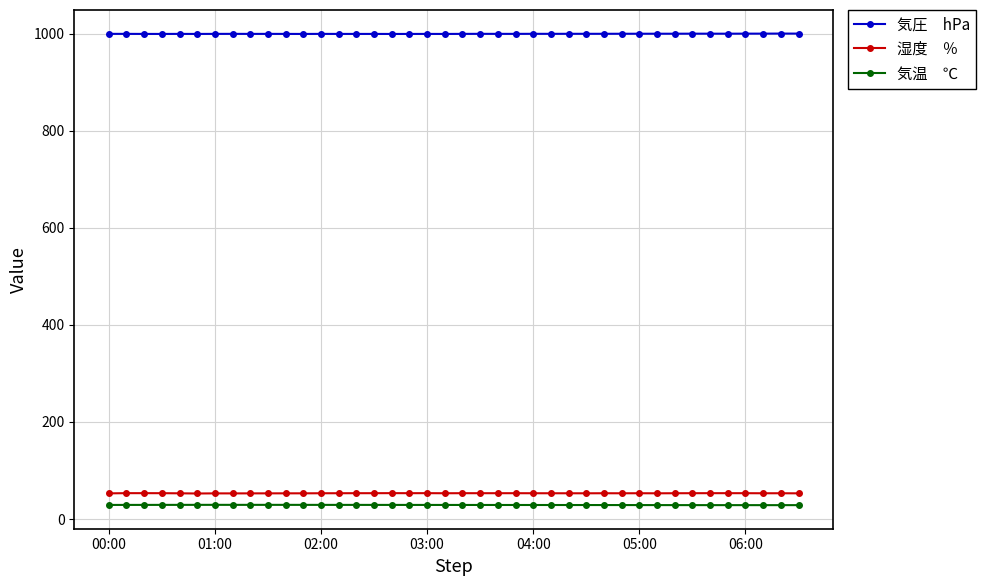

What is the greatest value displayed?

1000.5